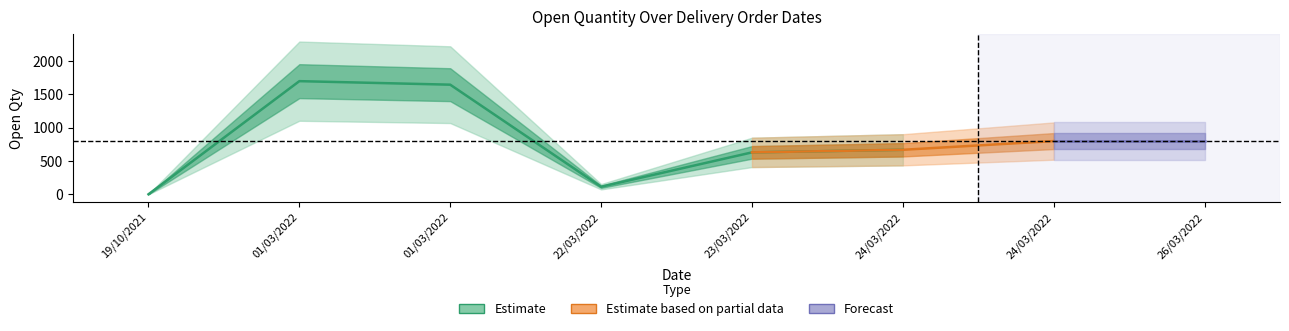

Is it true that the value at 22/03/2022 is 64?

False